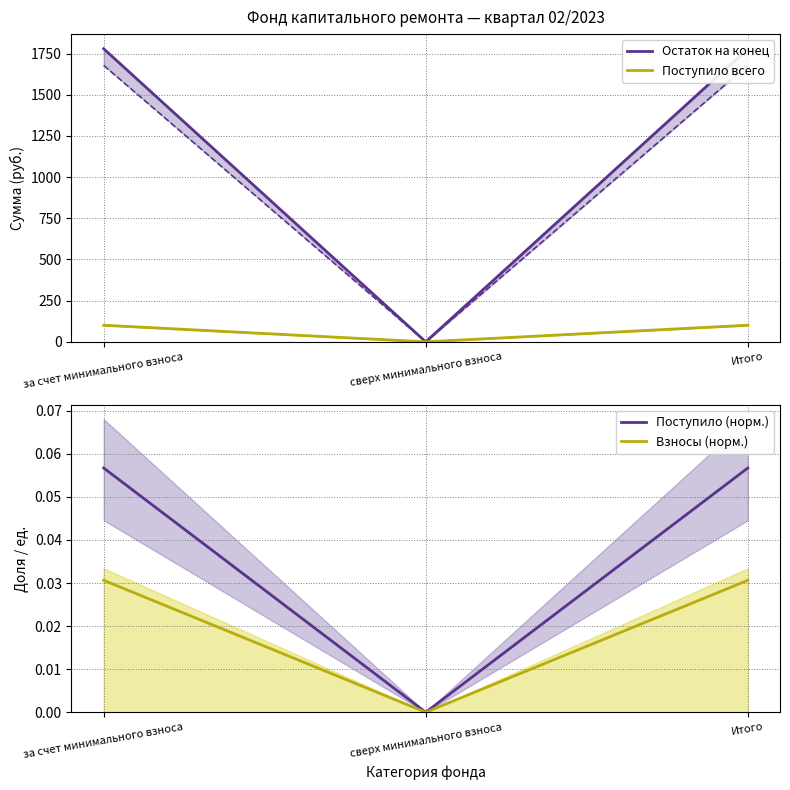

How many data points does each series have?

3